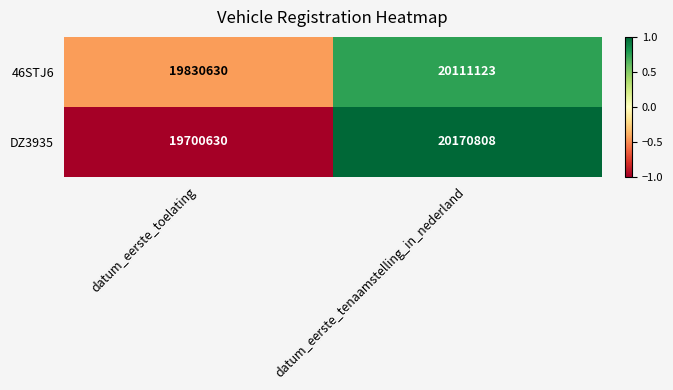

Count the number of data series in this chart.

2